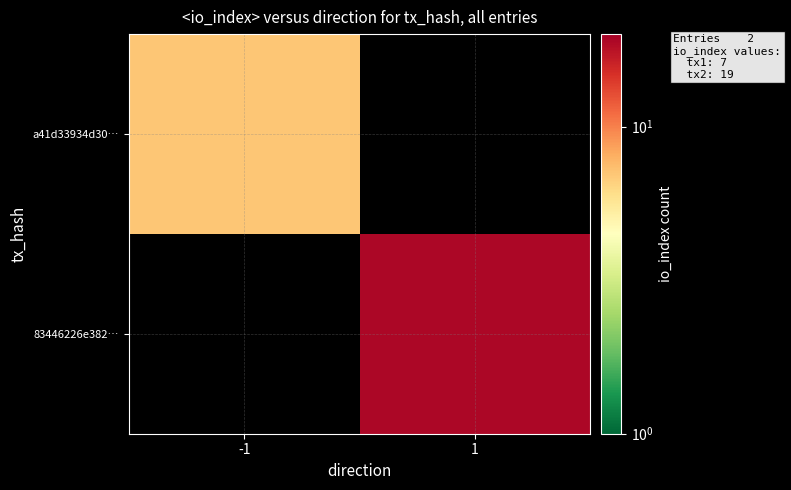

Rank the categories by 83446226e382… value from highest to lowest.

-1, 1